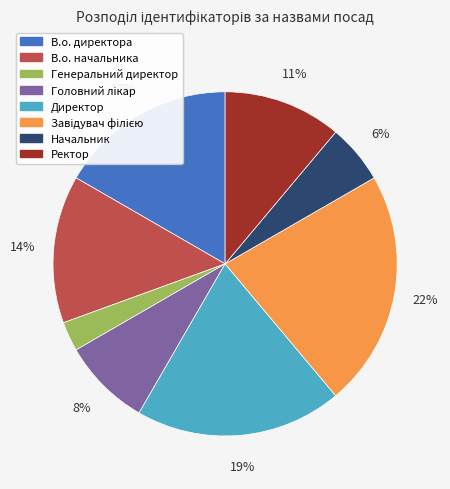

To the nearest percent, what percentage of the pie is В.о. директора?

17%